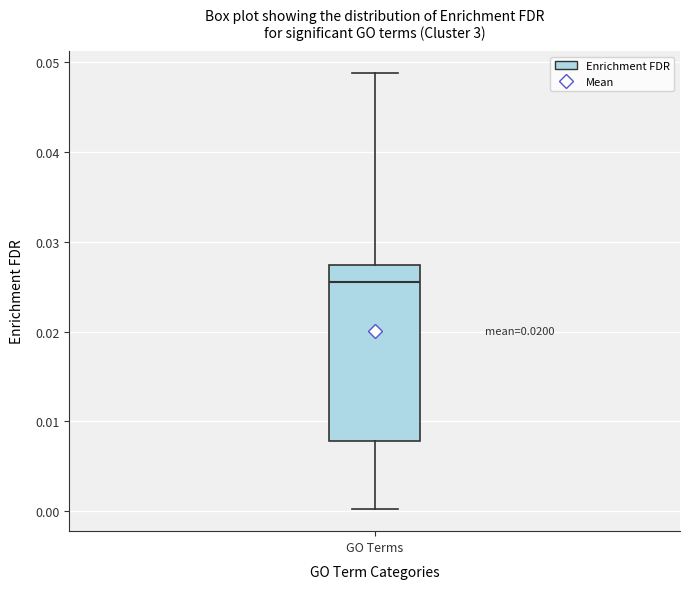

Transcribe this box plot: give where the median line is, the range the box spans, and where the two whiskers end, as read against the y-axis. The values are not printed on the chart, so give them approximately, as read against the axis.

median 0.025, box 0.008 to 0.027, whiskers 0.000 to 0.049